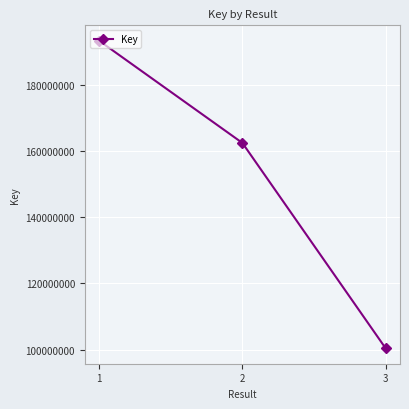

What is the difference between the second highest and minimum values?

62073157